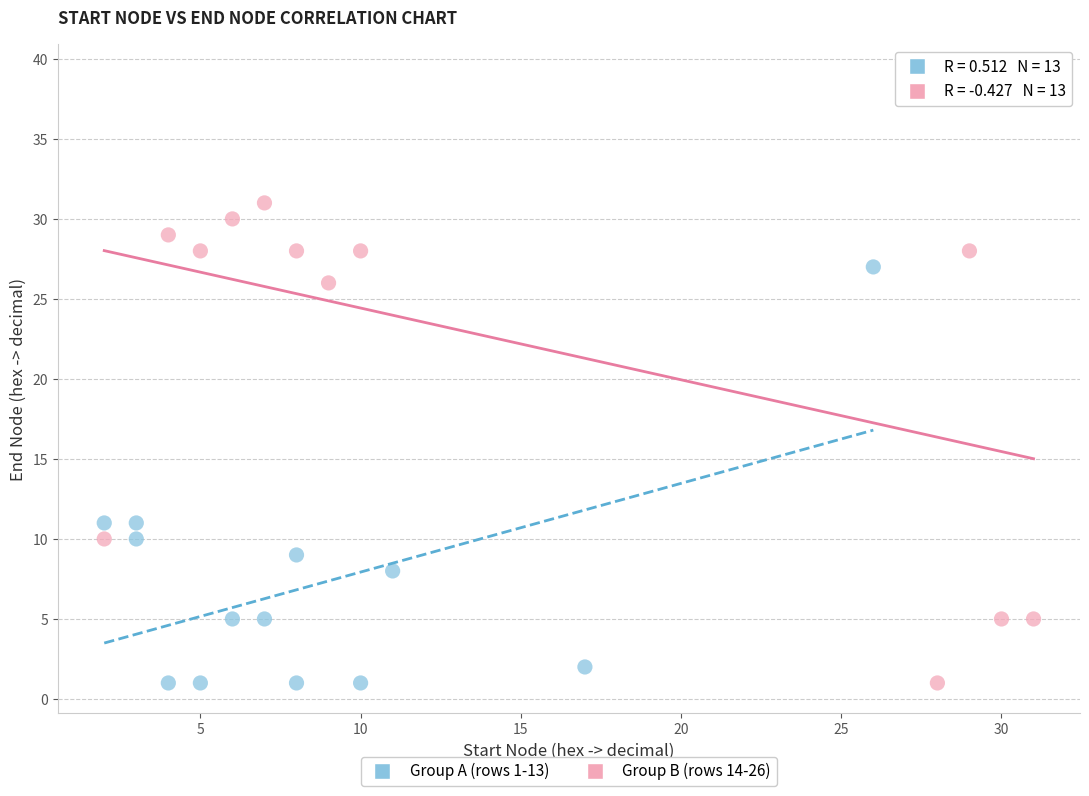

Which series contains the highest Y value?

Group B (rows 14-26)